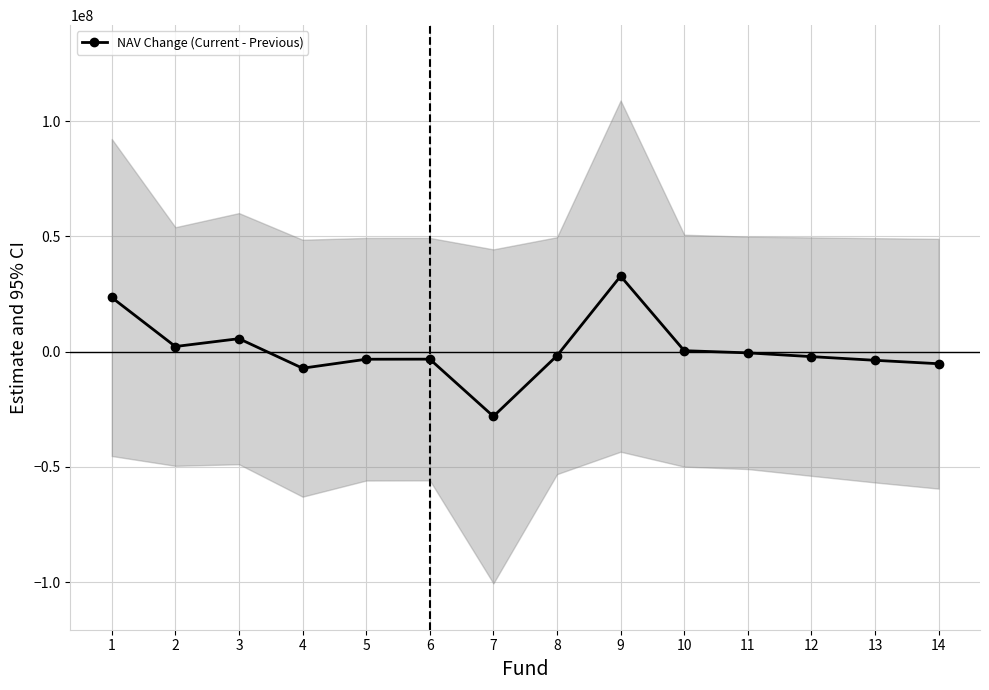

Reading right to left, transcribe all the data shown in this chart.

-5252753.0	-3767291.9	-2171658.1	-535172.6	407808.6	32772008.8	-1765208.7	-28100360.2	-3265386.6	-3303307.1	-7197968.0	5622088.8	2217774.2	23493869.5